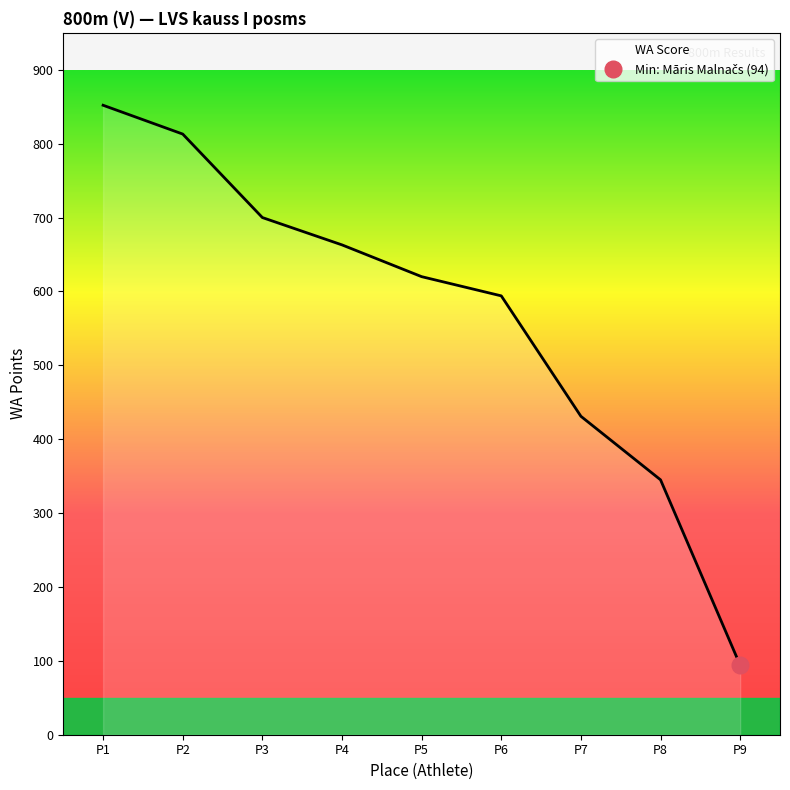

Reading left to right, transcribe all the data shown in this chart.

852	813	700	663	620	594	431	345	94